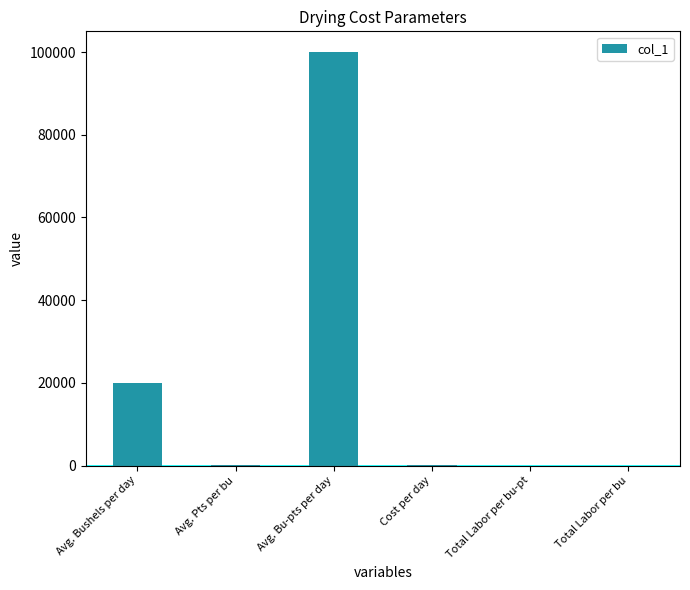

What is the difference between the values at Total Labor per bu and Avg. Bushels per day?

20000.0